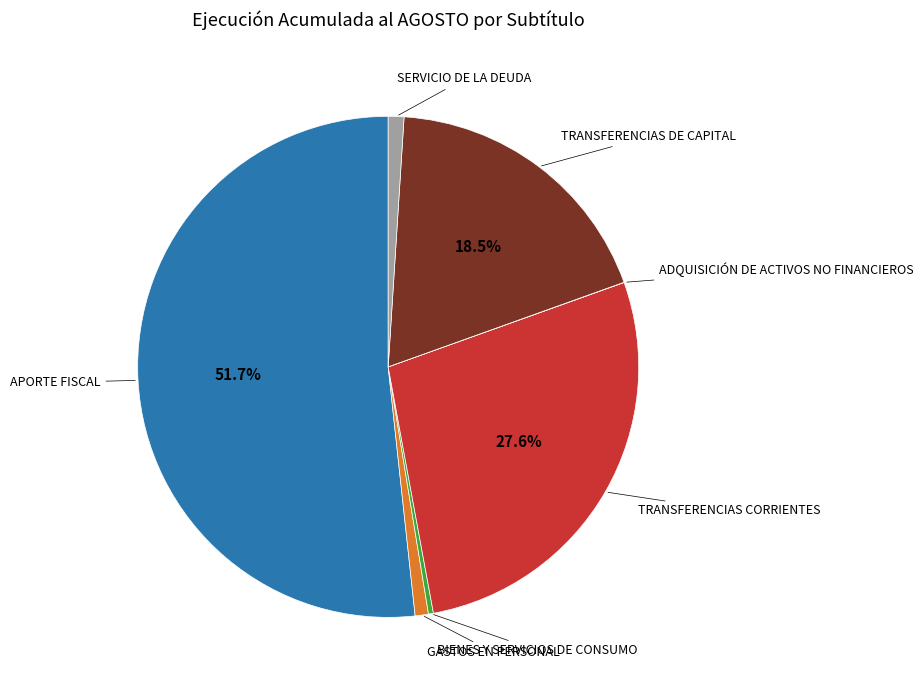

To the nearest percent, what is the difference between the largest and smallest slice percentages?

52%